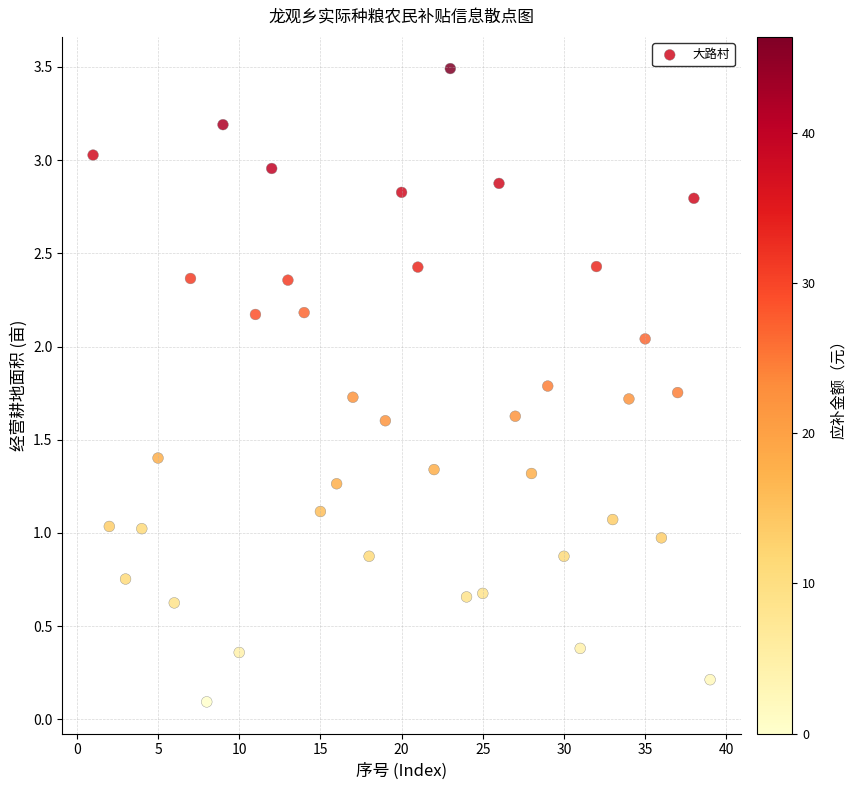

What is the range of X values (max minus min)?

38.0